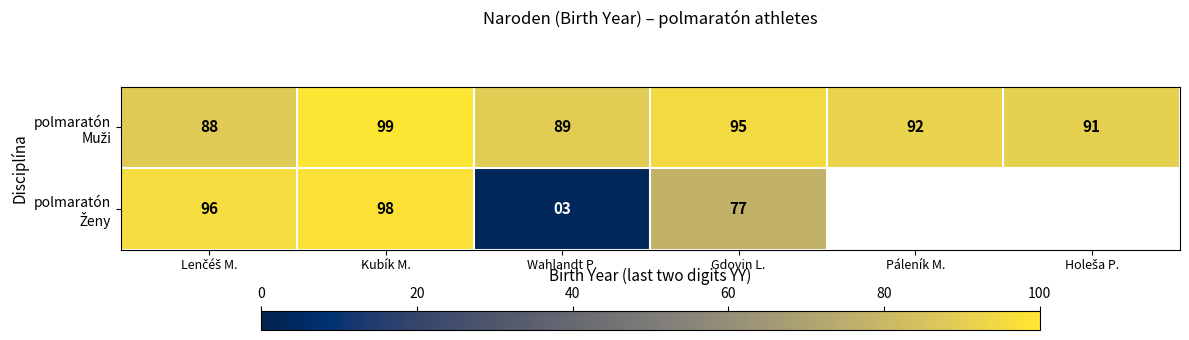

What is the maximum value shown in the chart?

99.0